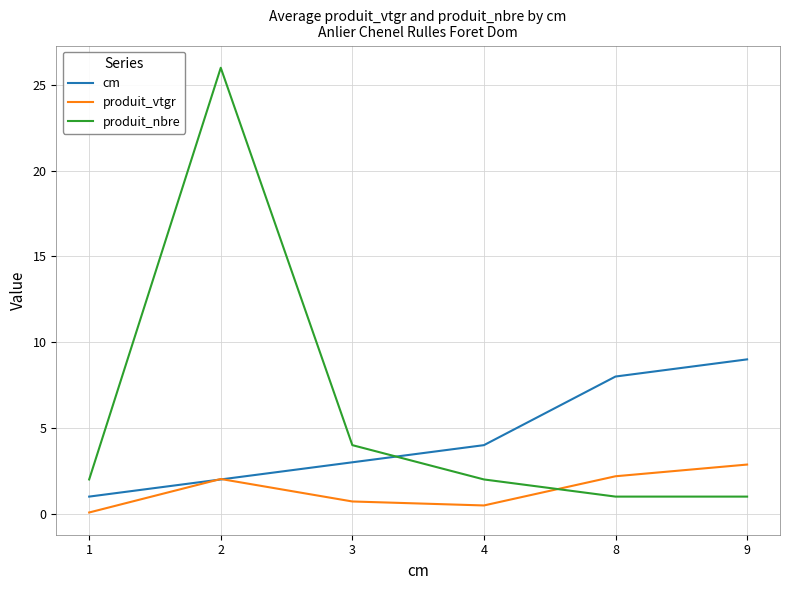

What is the total value across all series at 4?

6.5